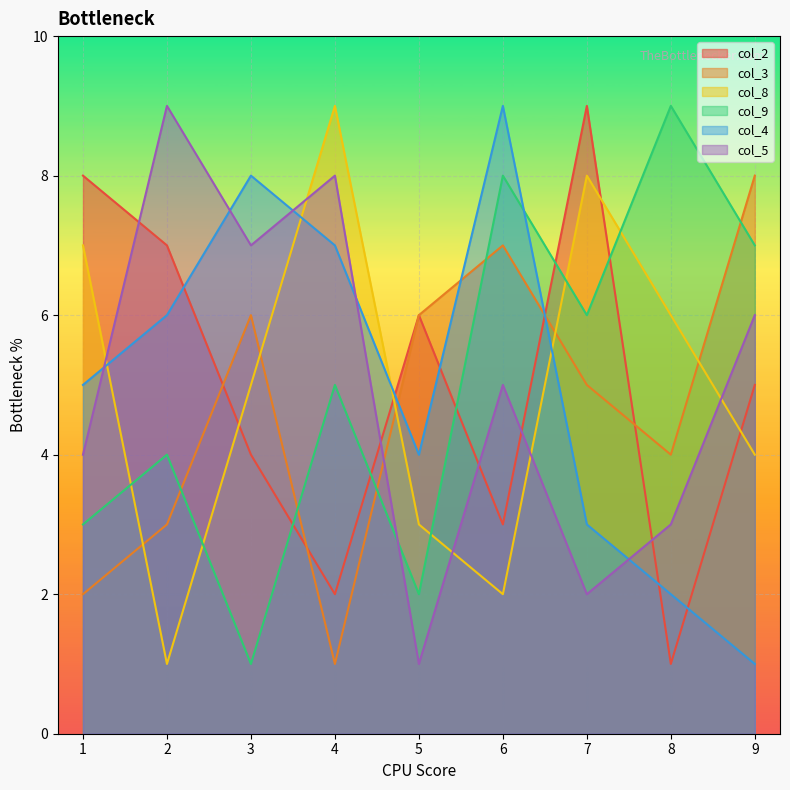

True or false: col_8 has a value of 4 at 9.

True